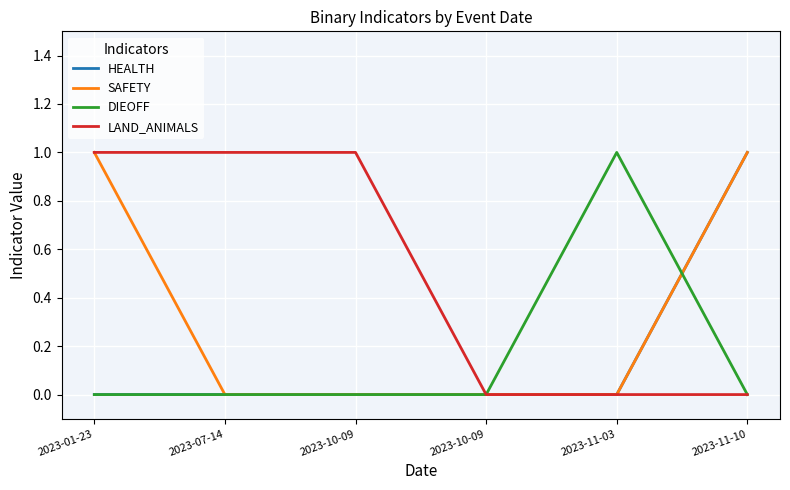

What is the difference between the highest and lowest values at 2023-01-23?

1